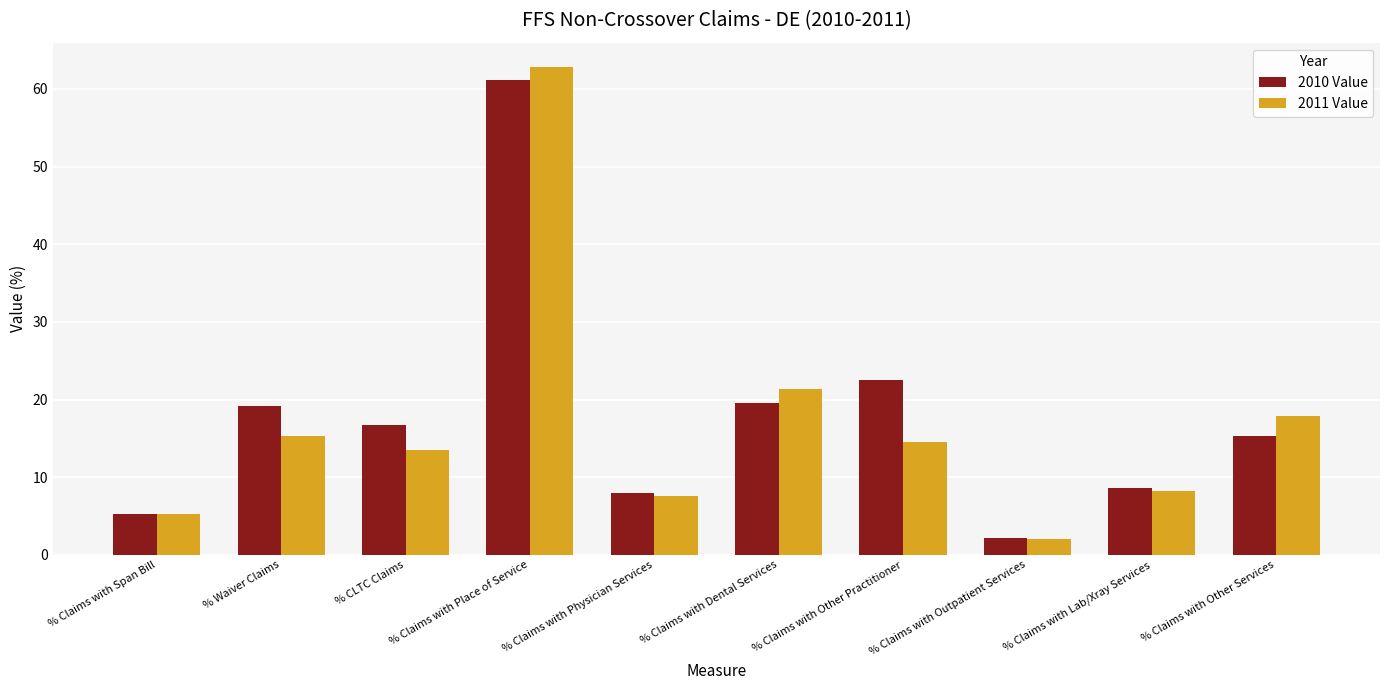

Reading left to right, list all the values displayed in this chart.

2010 Value: % Claims with Span Bill=5.2	% Waiver Claims=19.2	% CLTC Claims=16.7	% Claims with Place of Service=61.2	% Claims with Physician Services=8.0	% Claims with Dental Services=19.6	% Claims with Other Practitioner=22.6	% Claims with Outpatient Services=2.1	% Claims with Lab/Xray Services=8.7	% Claims with Other Services=15.3
2011 Value: % Claims with Span Bill=5.3	% Waiver Claims=15.3	% CLTC Claims=13.6	% Claims with Place of Service=62.8	% Claims with Physician Services=7.5	% Claims with Dental Services=21.3	% Claims with Other Practitioner=14.6	% Claims with Outpatient Services=2.1	% Claims with Lab/Xray Services=8.2	% Claims with Other Services=17.9